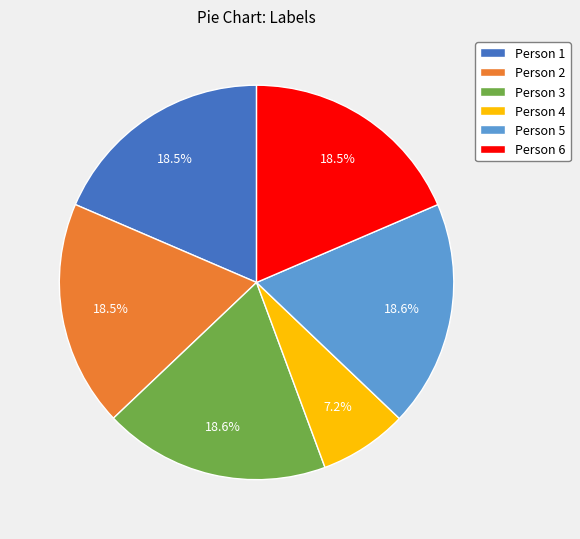

What is the smallest slice in the pie chart?

Person 4